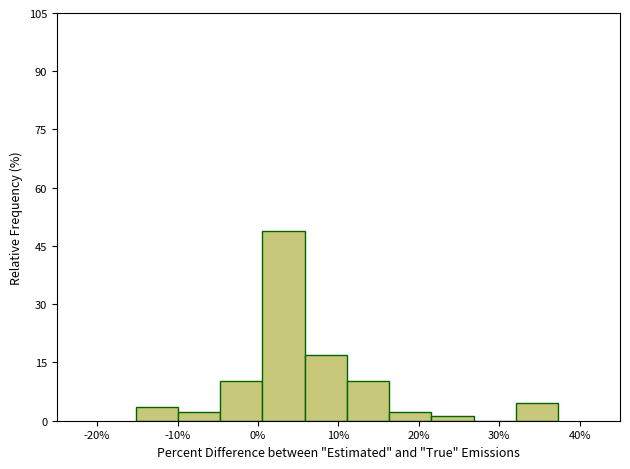

How tall is the bar that spans 1 to 6 on the x-axis? Neither the bar edges nor the heights are printed on the chart, so give them approximately, as read against the axes.

48